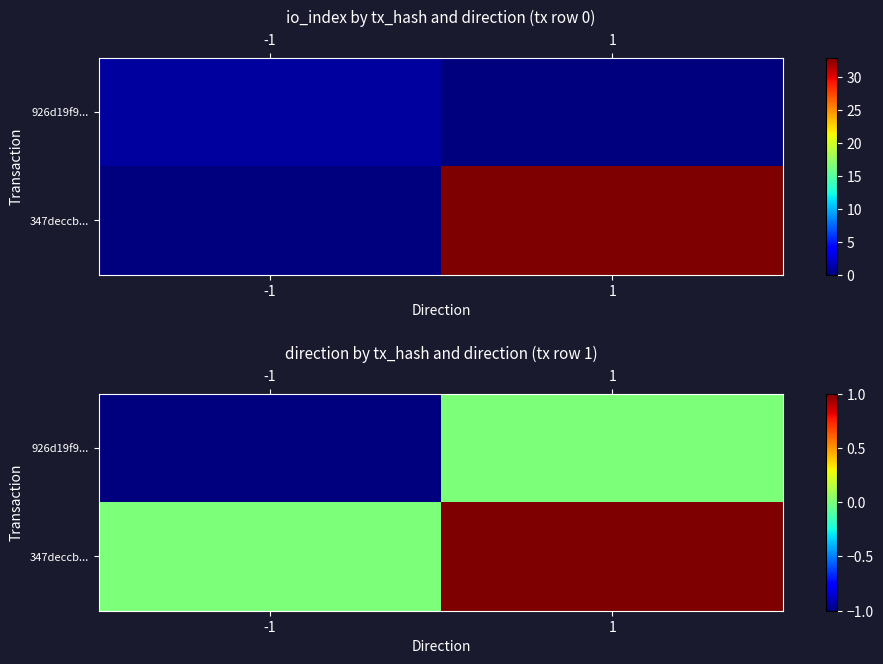

Where is 347deccb... nearest to the value 0?

-1